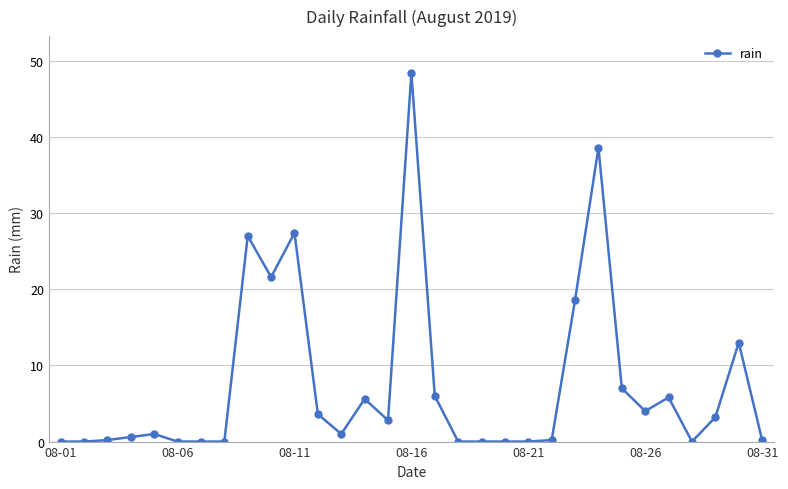

Is this an area chart (filled region under the line)?

No